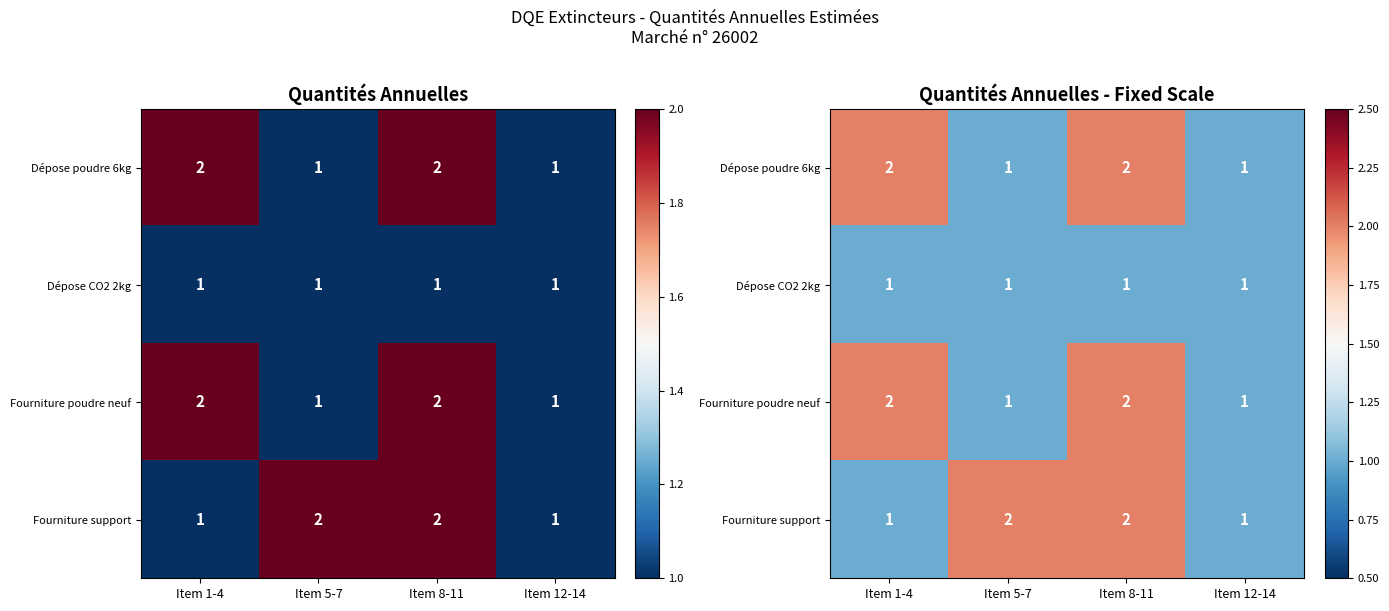

At which category is the sum across all series the highest?

Item 8-11